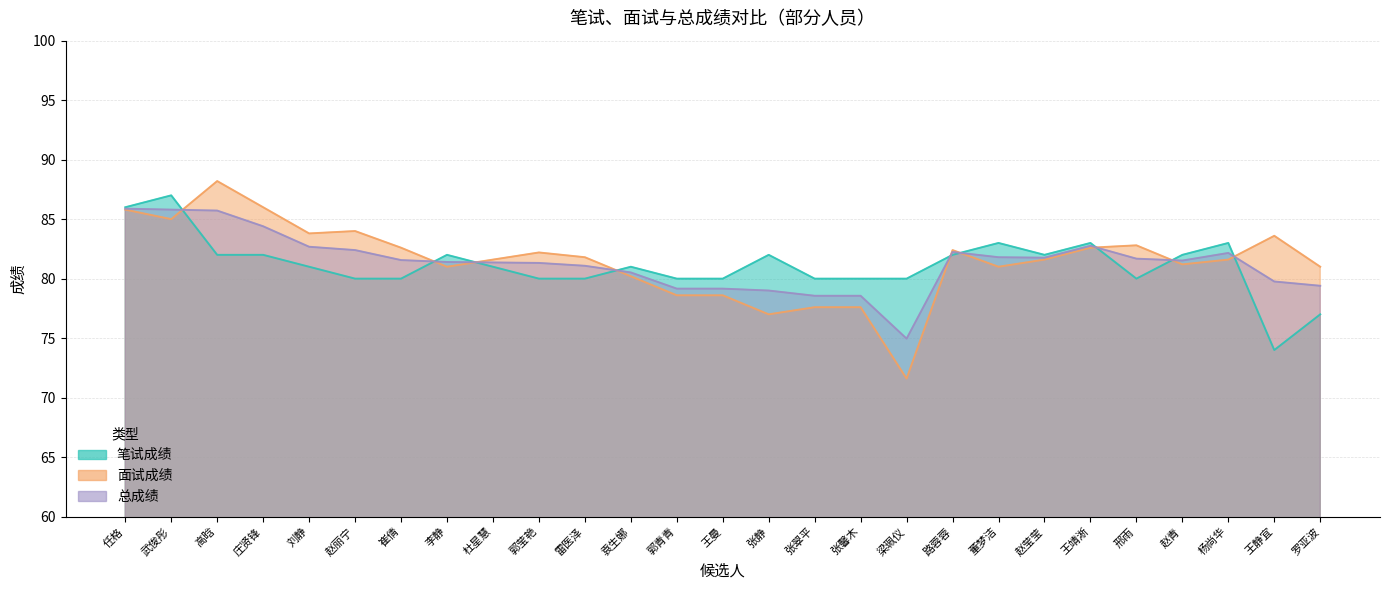

At which category does the chart reach its minimum across all series?

梁珮仪